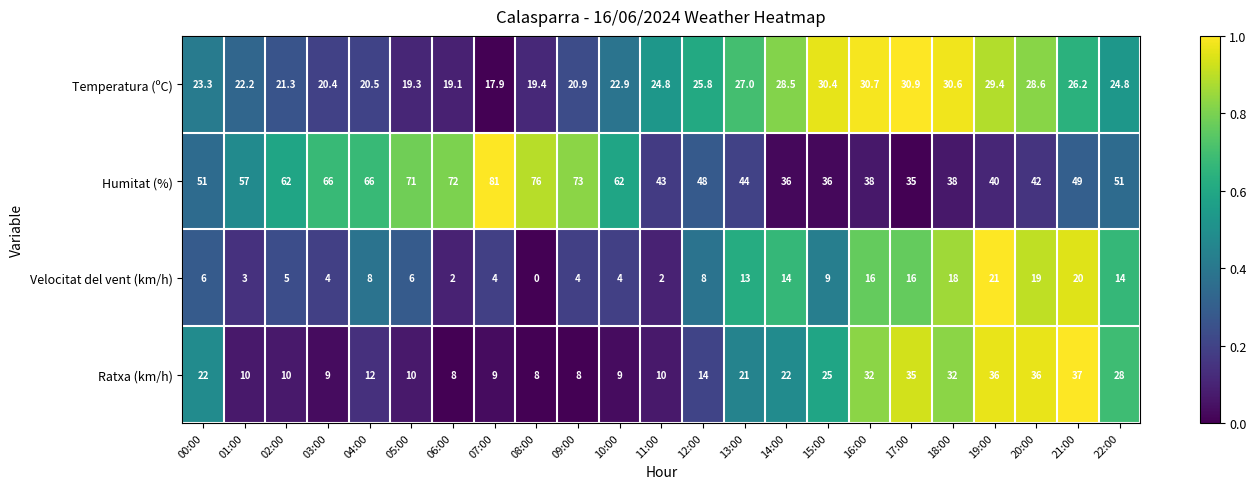

Which category has the lowest value across all series?

08:00